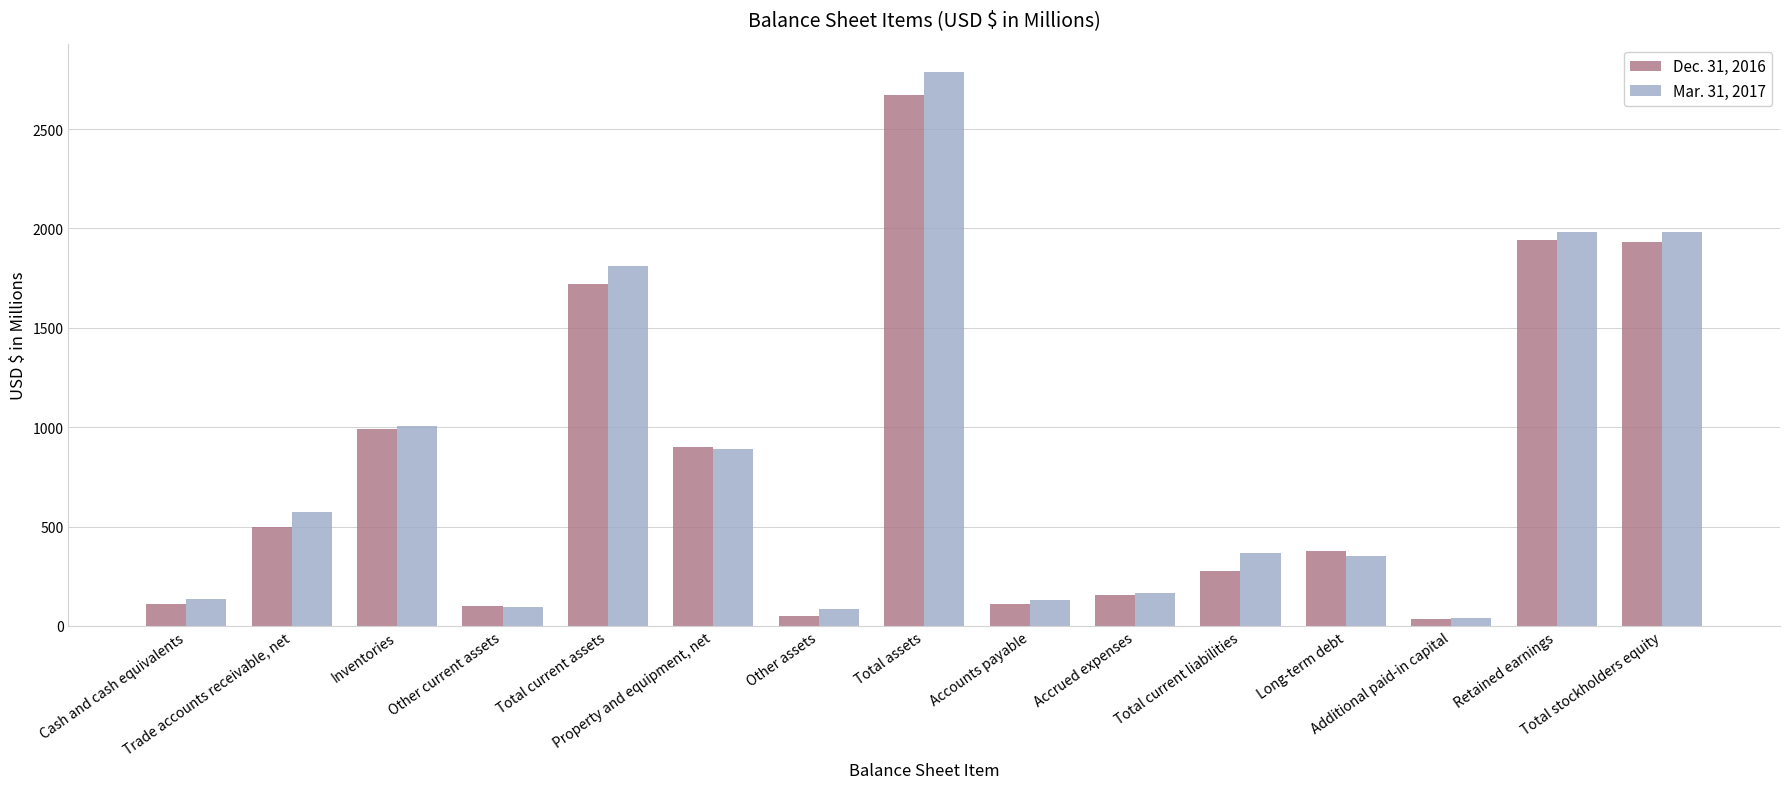

What position from the left is Total assets?

8